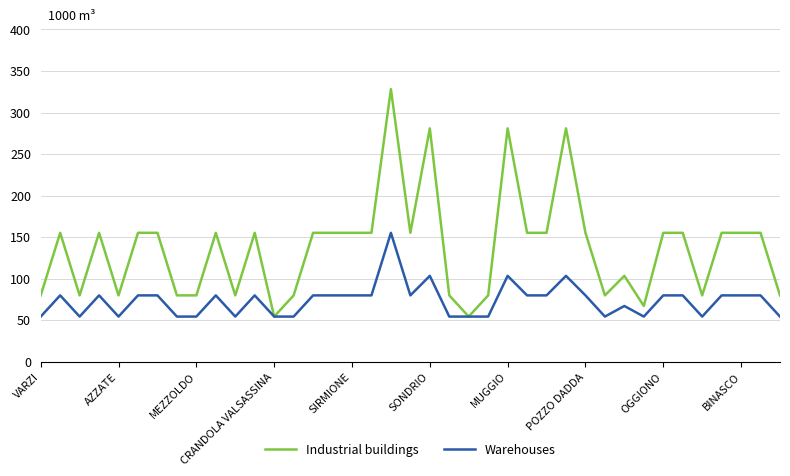

Which series has the largest total across all categories?

Industrial buildings